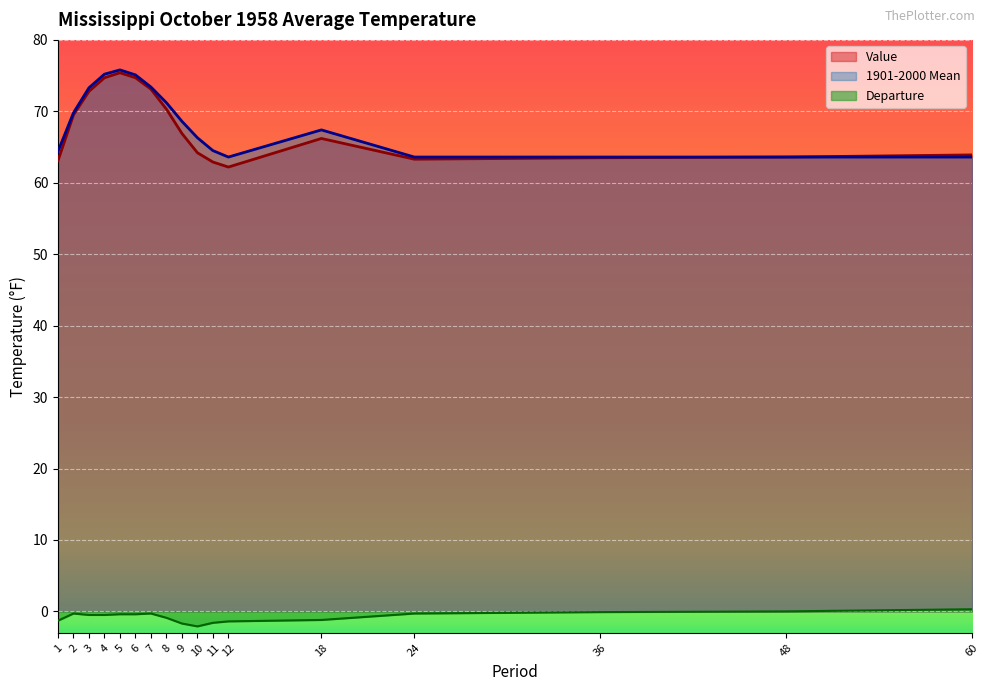

The Departure series shows -0.3 at 24. True or false?

True